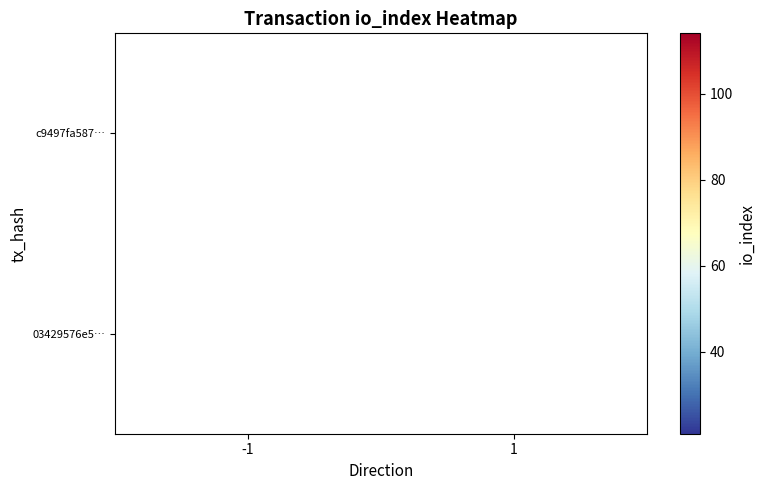

The value of 03429576e5… at 1 is 14. True or false?

False